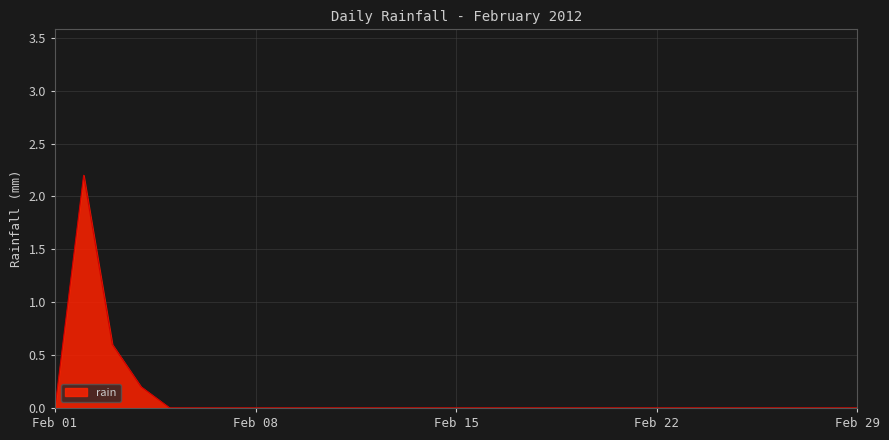

What is the greatest value displayed?

2.2